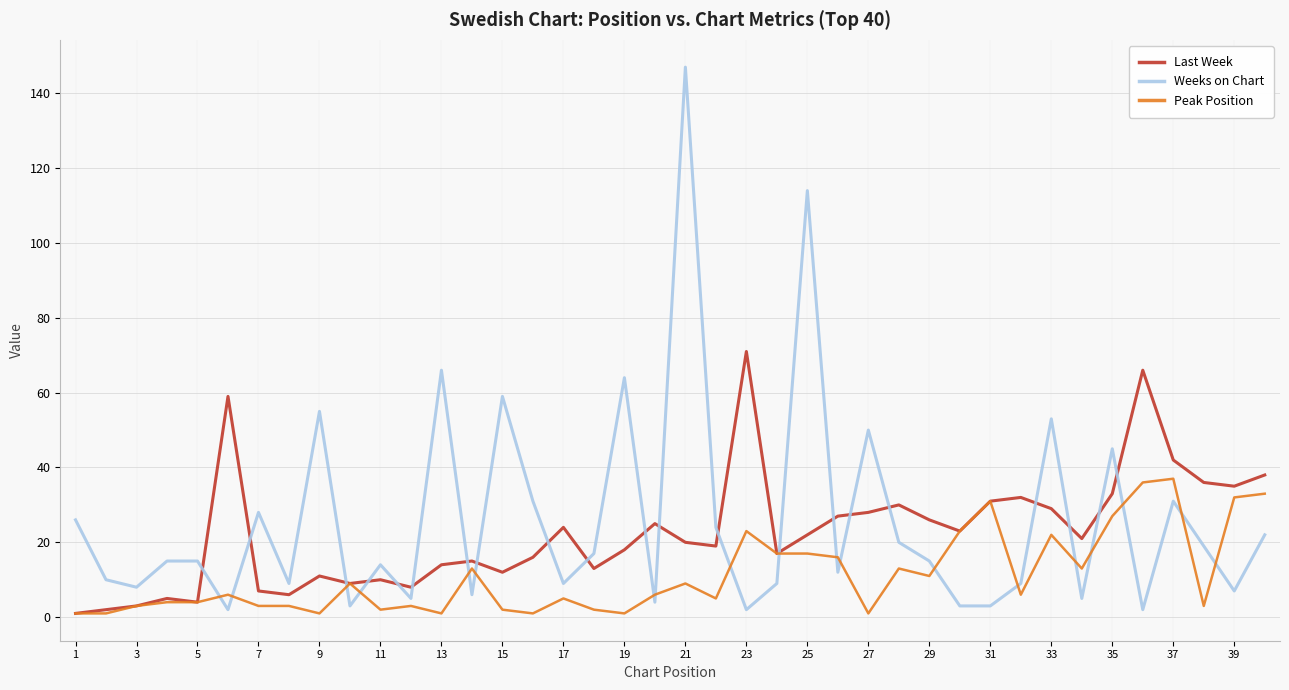

Which series has the widest spread of values?

Weeks on Chart